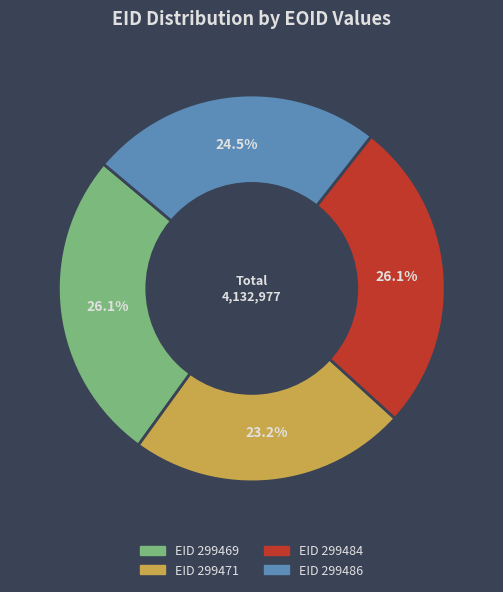

To the nearest percent, what is the difference between the largest and smallest slice percentages?

3%